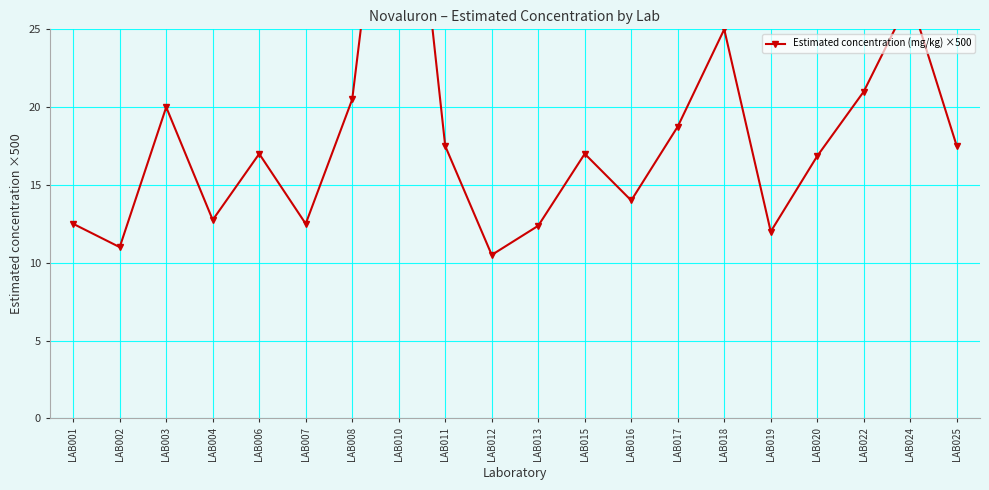

Reading right to left, extract all data points from this chart.

LAB025=17.5	LAB024=27.0	LAB022=21.0	LAB020=16.9	LAB019=12.0	LAB018=25.0	LAB017=18.8	LAB016=14.0	LAB015=17.0	LAB013=12.4	LAB012=10.5	LAB011=17.5	LAB010=45.0	LAB008=20.5	LAB007=12.5	LAB006=17.0	LAB004=12.8	LAB003=20.0	LAB002=11.0	LAB001=12.5